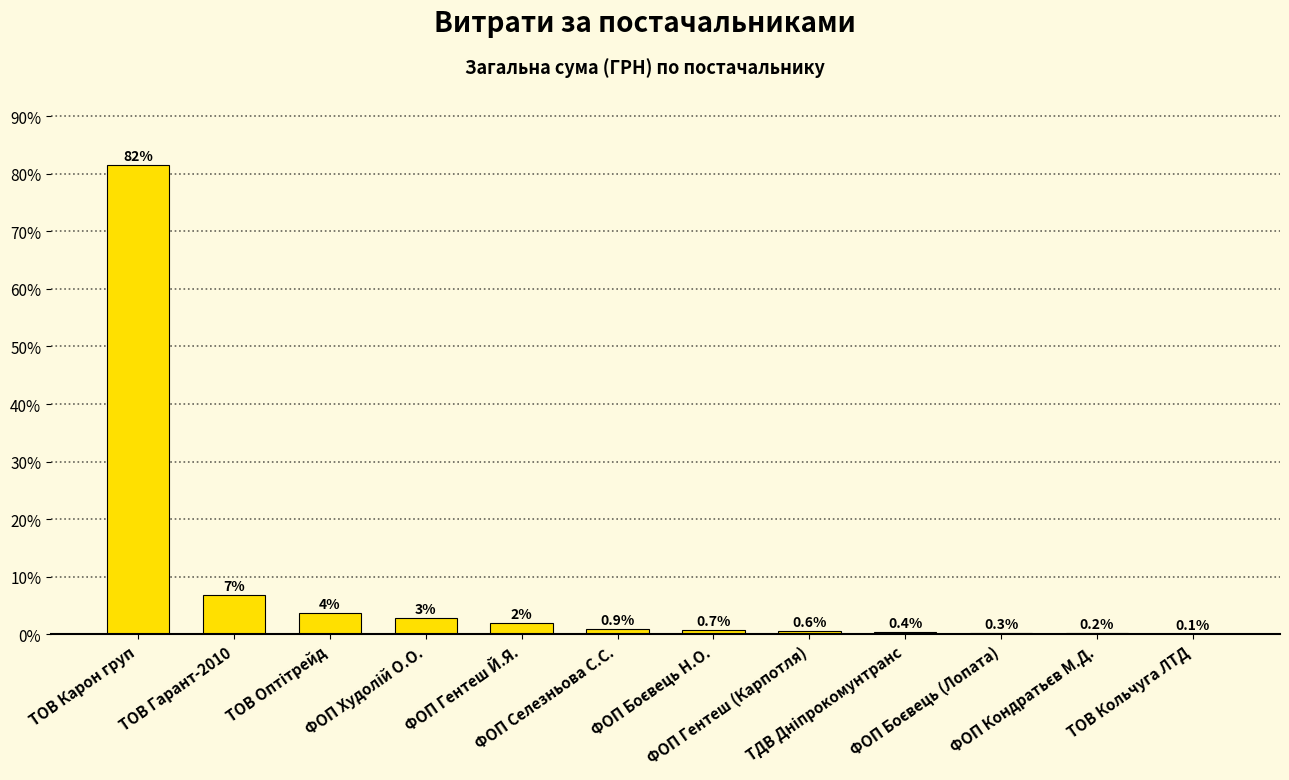

What is the maximum value shown in the chart?

81.6